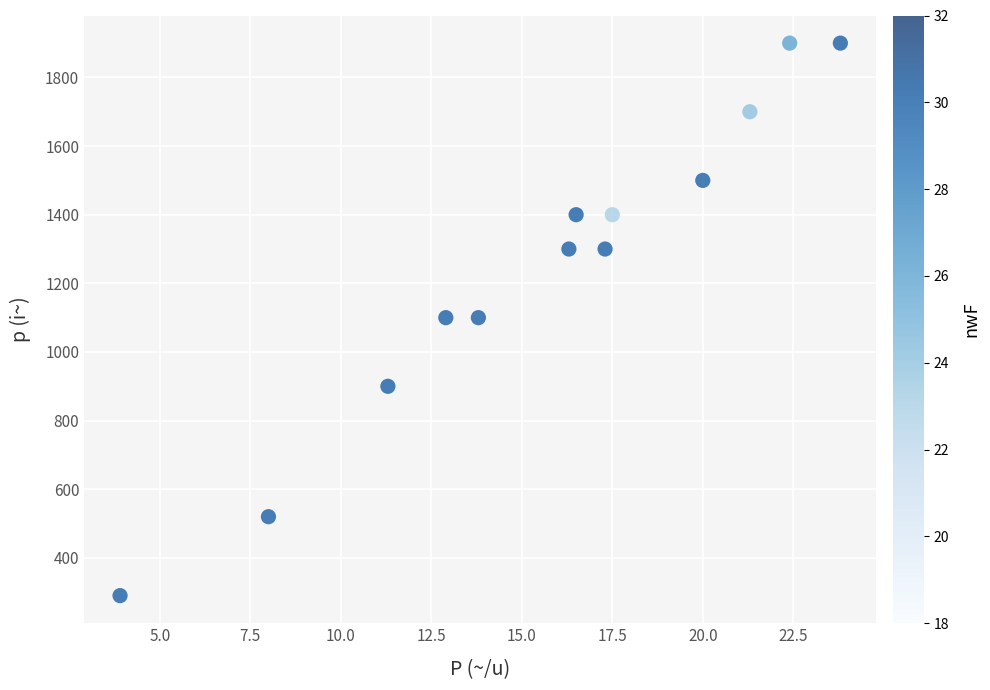

What is the range of Y values (max minus min)?

1610